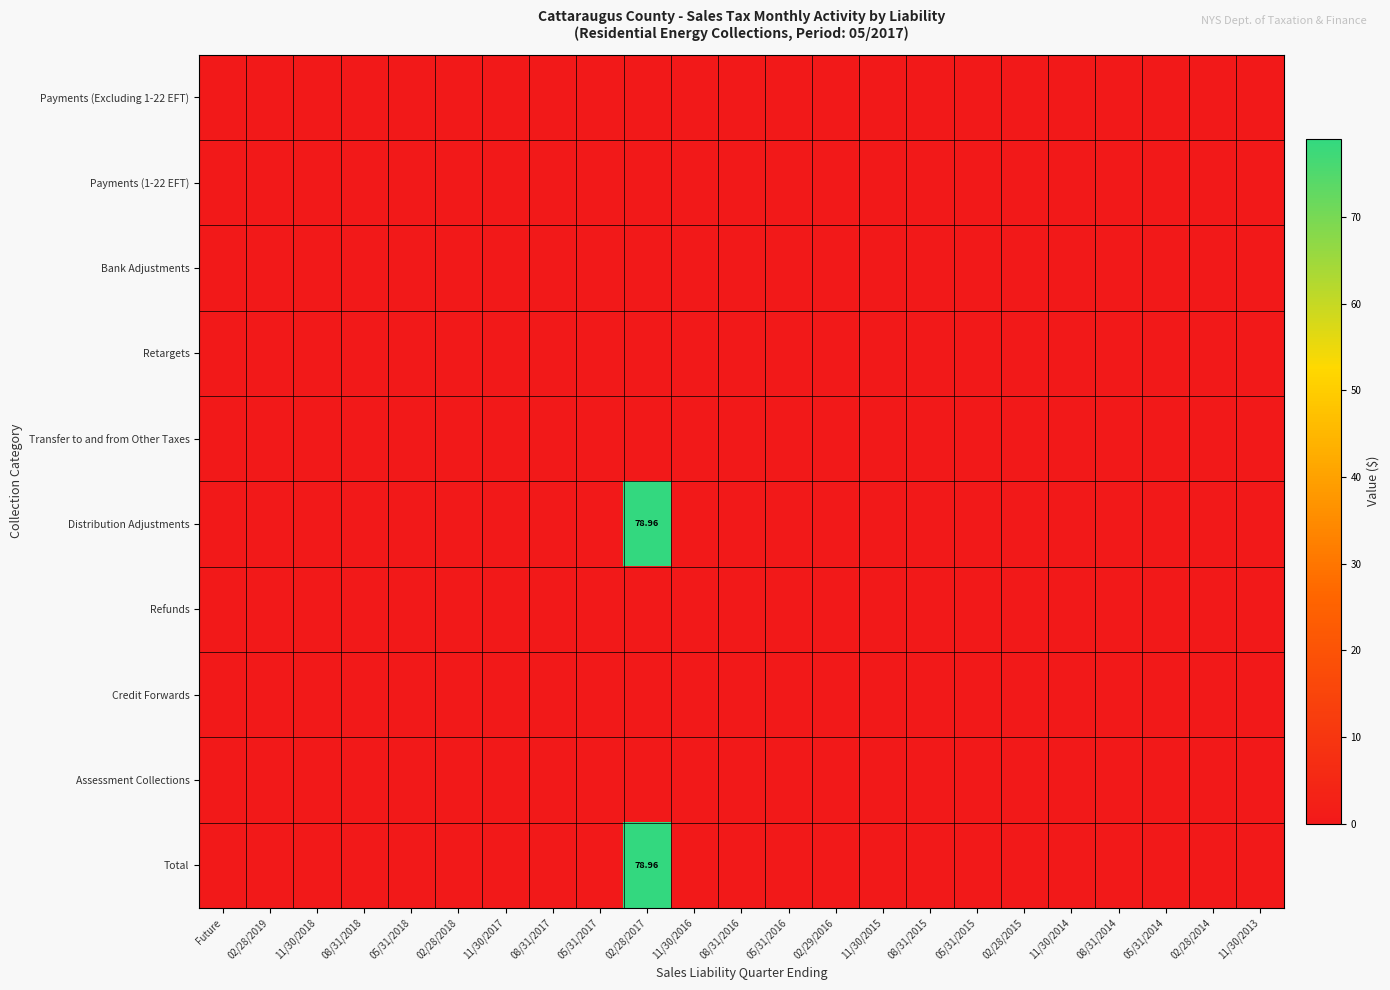

The Credit Forwards series shows 0.0 at 05/31/2017. True or false?

True